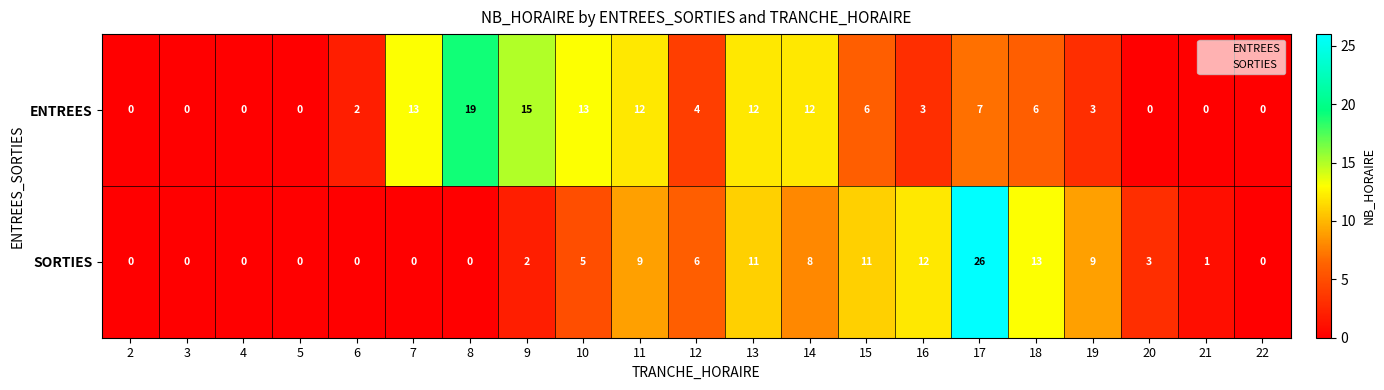

Is it true that SORTIES equals 0 at 5?

True